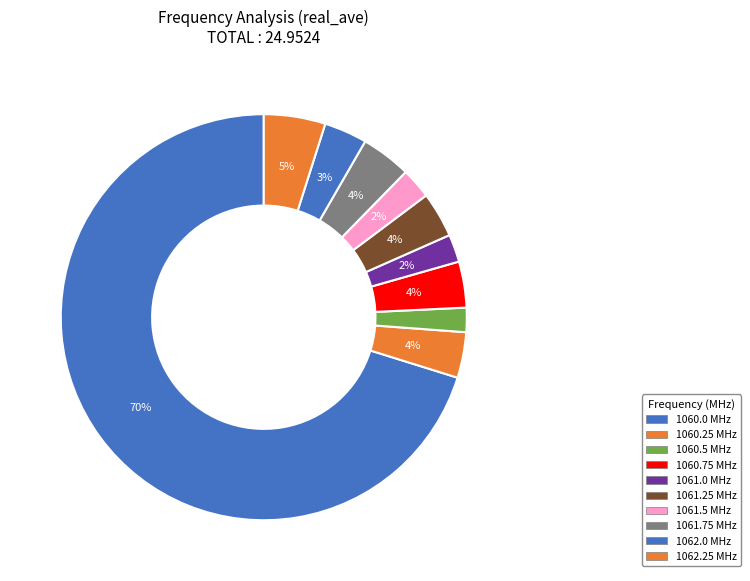

Count the number of slices in the pie.

10